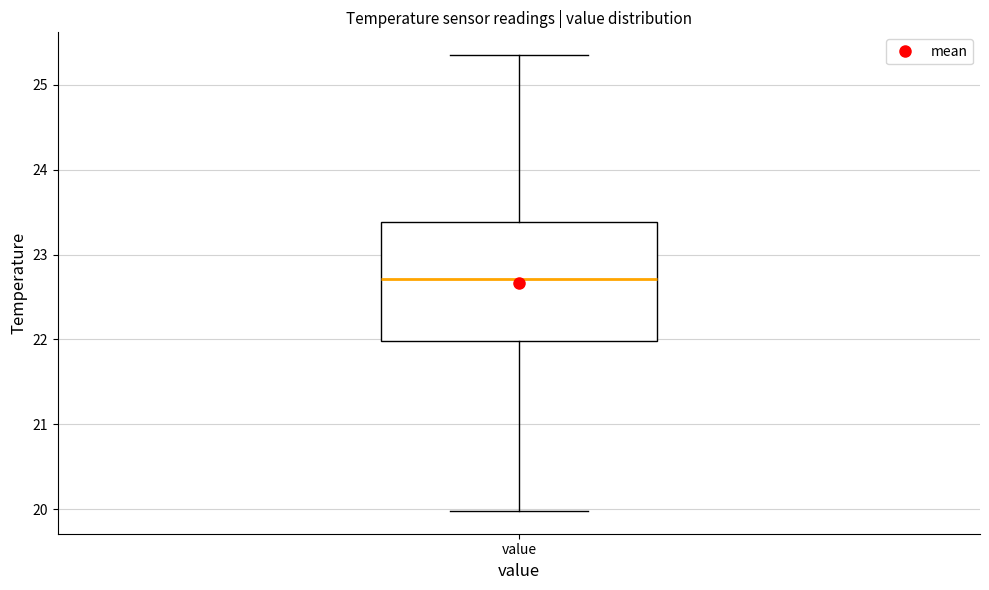

Transcribe this box plot: give where the median line is, the range the box spans, and where the two whiskers end, as read against the y-axis. The values are not printed on the chart, so give them approximately, as read against the axis.

median 22.7, box 22.0 to 23.4, whiskers 20.0 to 25.4